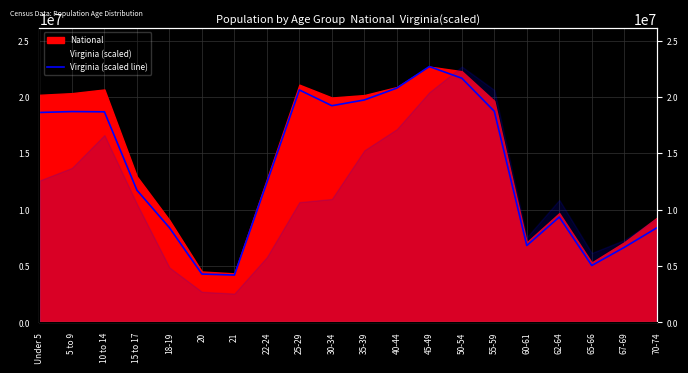

How many interior local valleys (lower than both neighbors) does the data have?

4